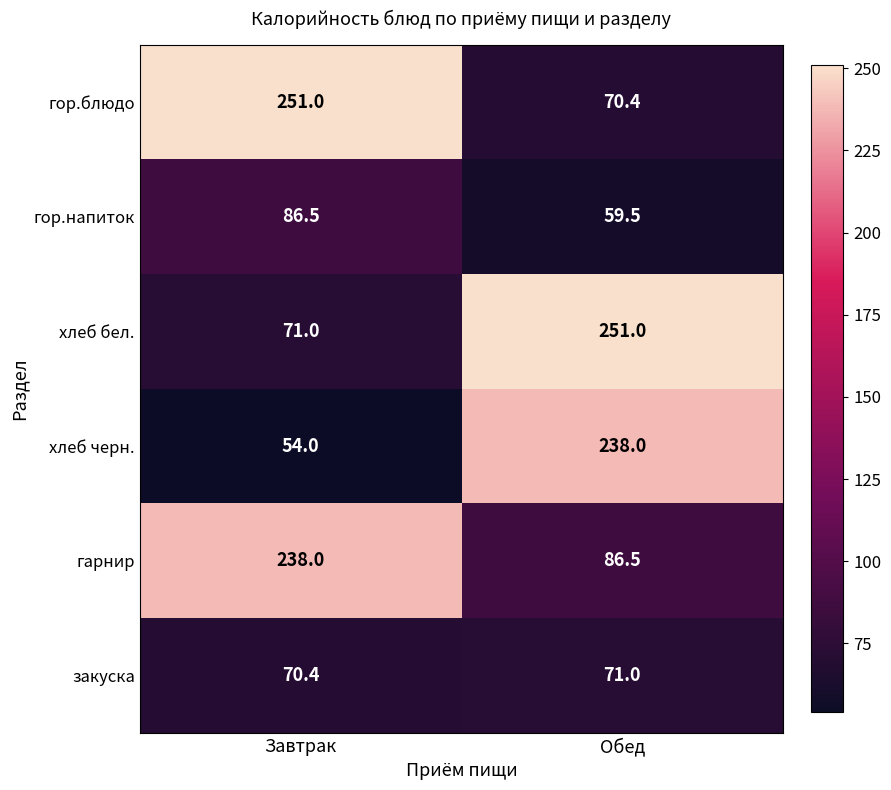

What value does the гор.напиток series have at Завтрак?

86.5